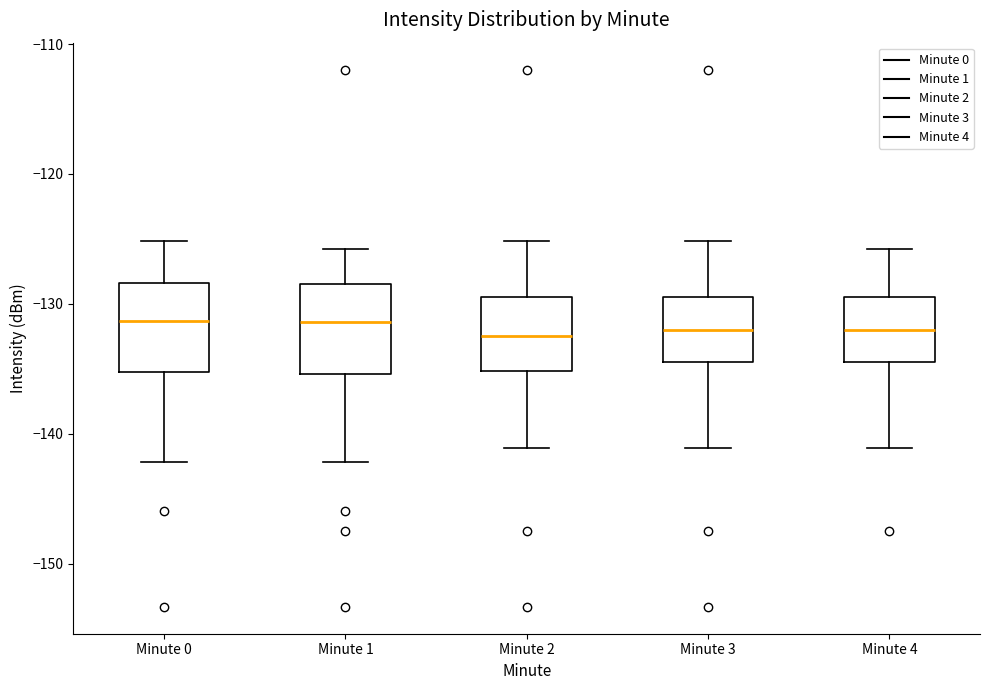

Reading left to right, read every box against the y-axis: the position of its median line, the range the box covers, and the ends of its whiskers. The values are not printed on the chart, so give them approximately, as read against the axis.

Minute 0: median -131, box -135 to -128, whiskers -142 to -125
Minute 1: median -131, box -135 to -128, whiskers -142 to -126
Minute 2: median -132, box -135 to -130, whiskers -141 to -125
Minute 3: median -132, box -134 to -130, whiskers -141 to -125
Minute 4: median -132, box -134 to -130, whiskers -141 to -126